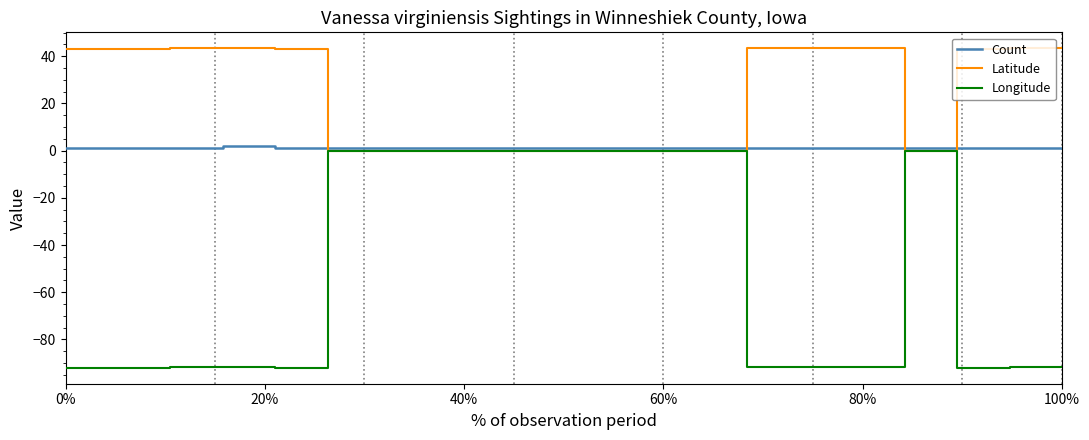

Which series has the widest spread of values?

Longitude